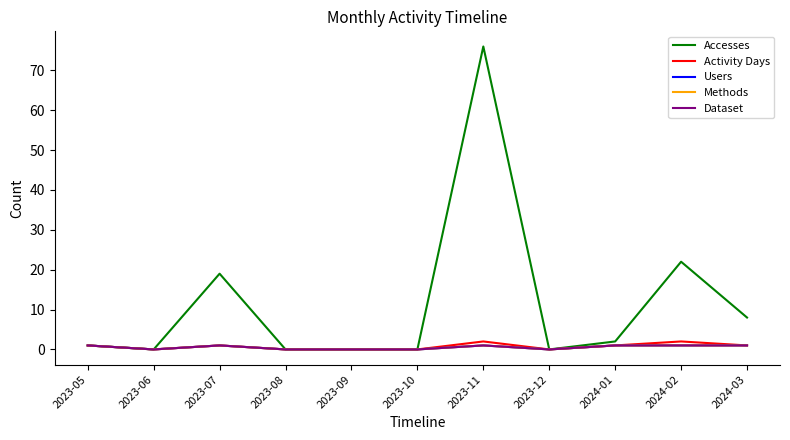

Is it true that Users equals 1 at 2023-10?

False